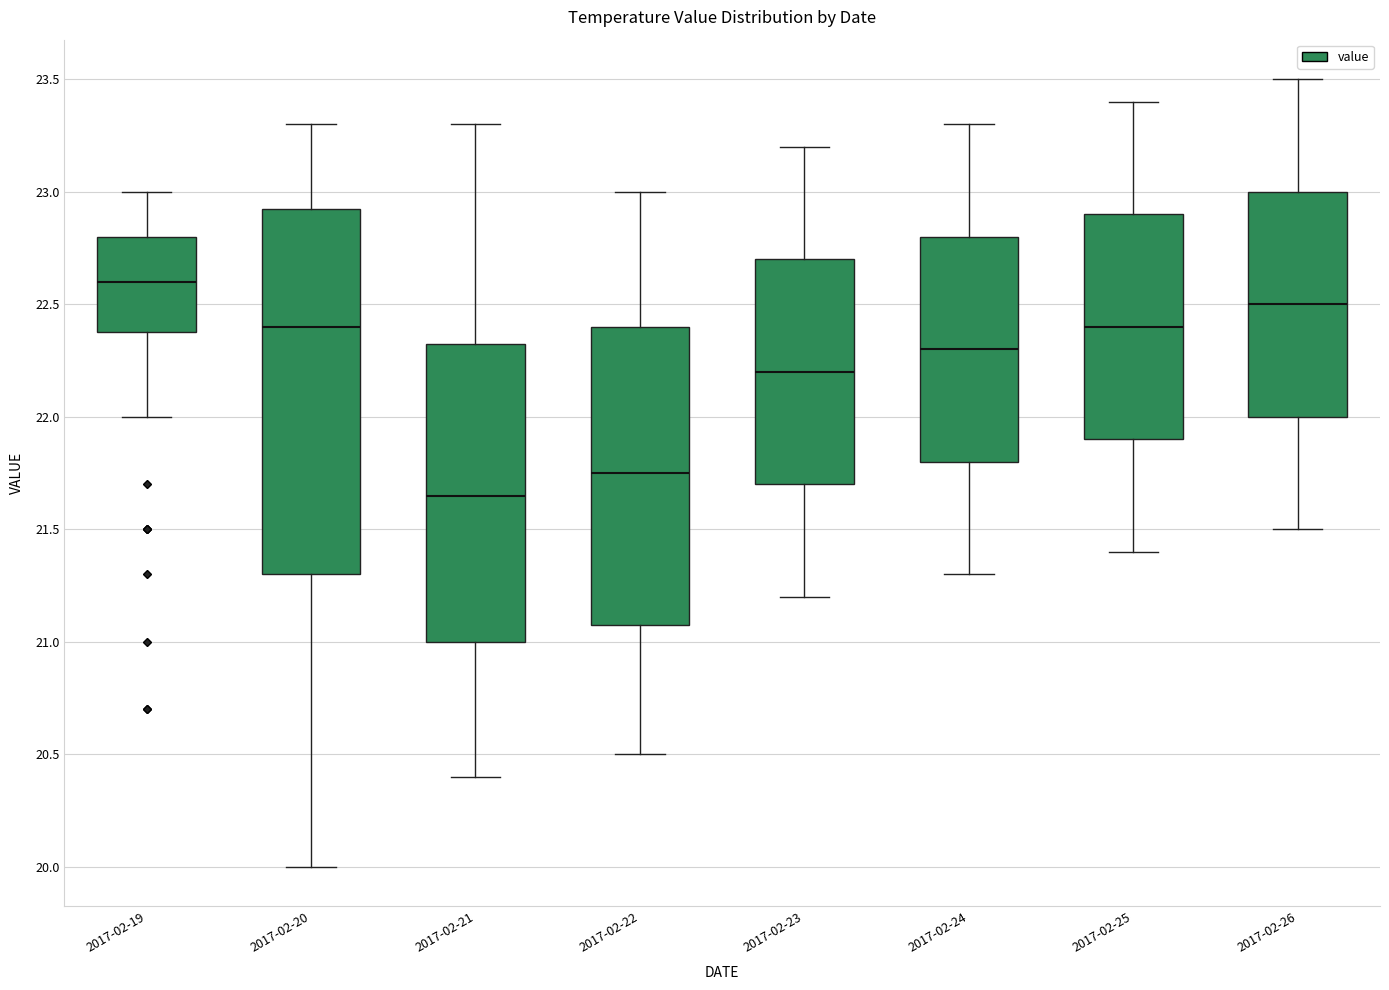

Where does the upper whisker of the box for 2017-02-24 end on the y-axis? The values are not printed on the chart, so give them approximately, as read against the axis.

23.30